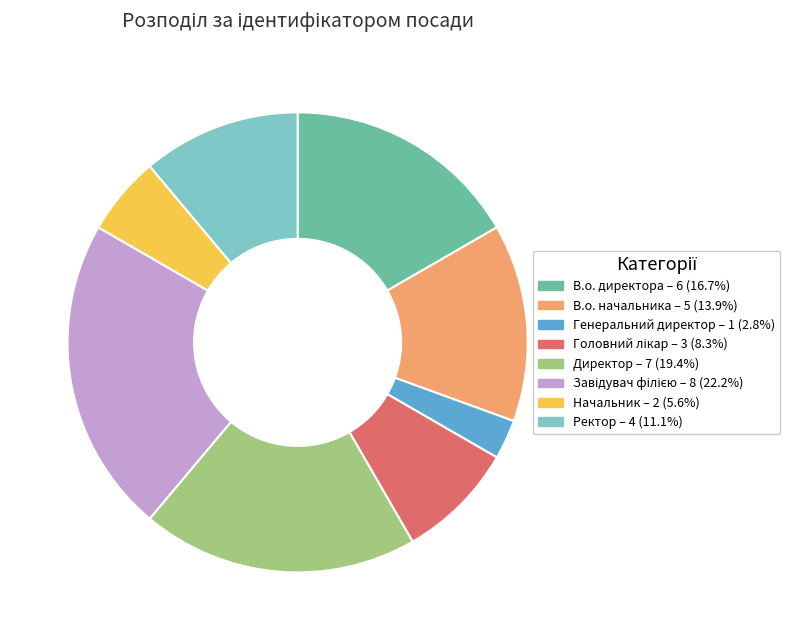

What is the ratio of the value at Начальник – 2 (5.6%) to the value at В.о. начальника – 5 (13.9%)?

0.4